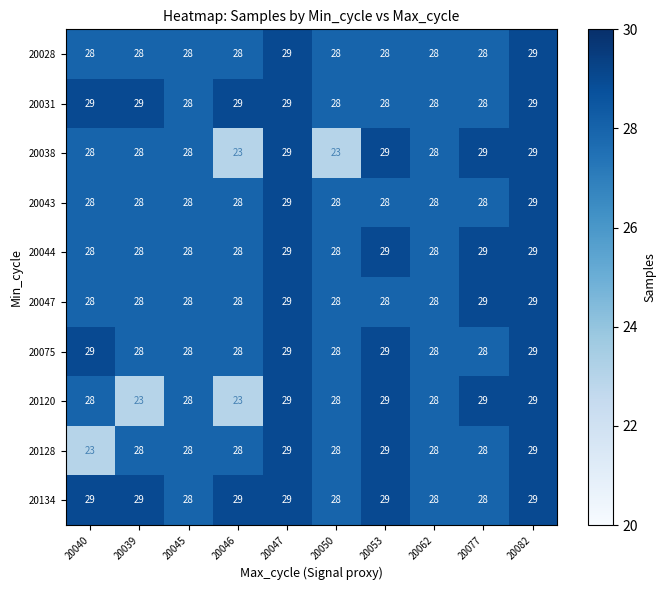

At how many categories does at least one series exceed 25?

10